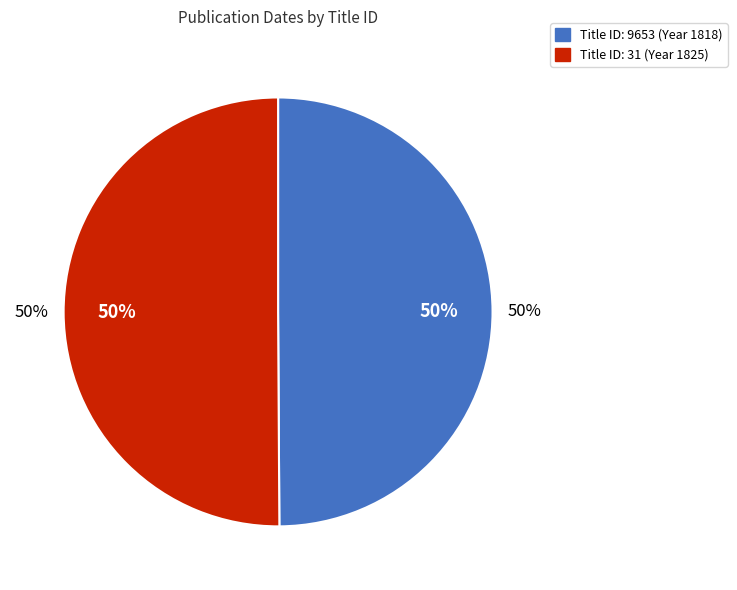

What percentage is the 9653 slice, to the nearest percent?

50%